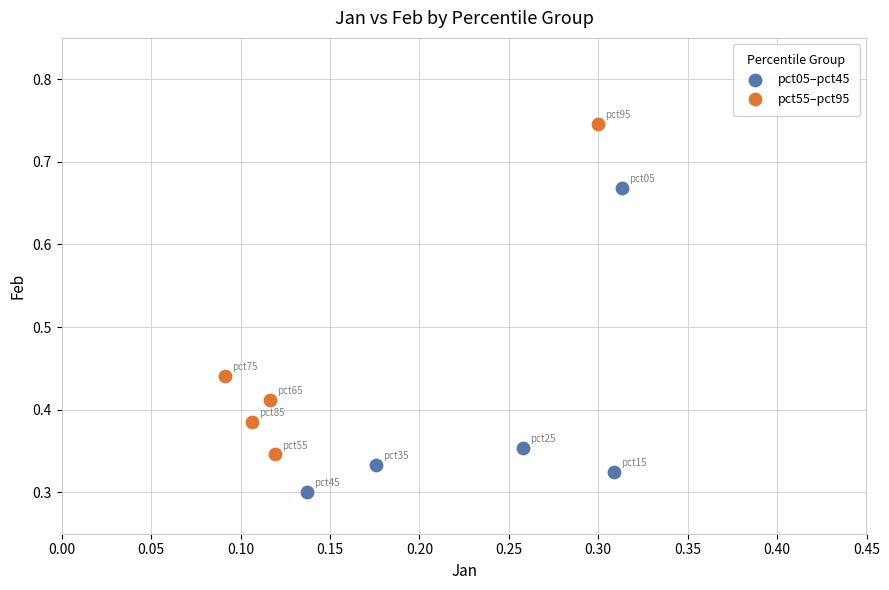

Which series reaches the minimum Y coordinate?

pct05–pct45